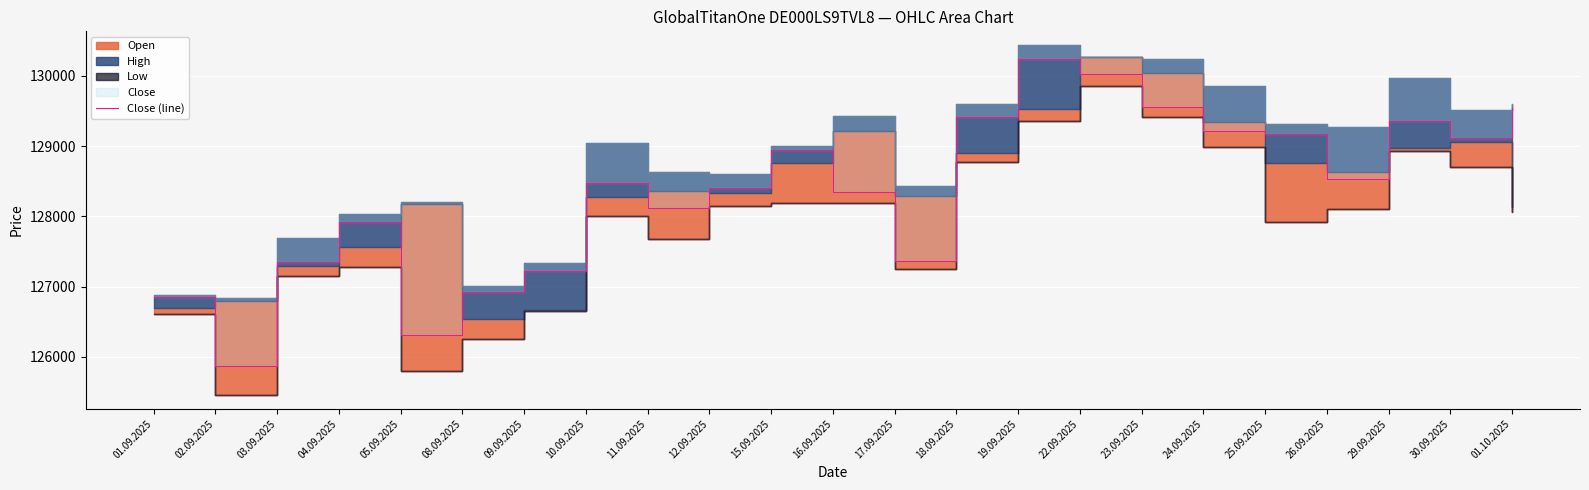

What position from the left is 11.09.2025?

9